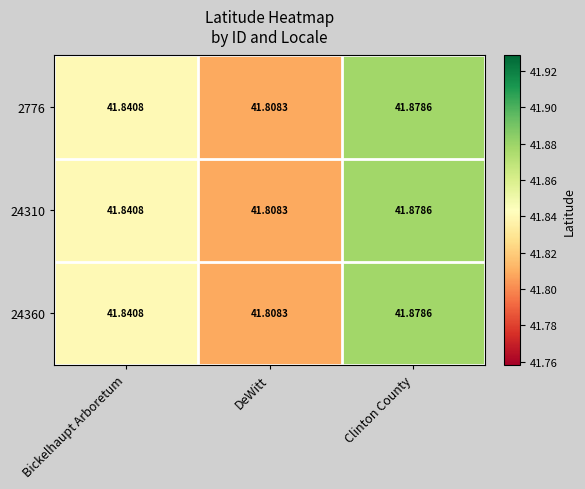

Where is 24310 nearest to the value 41?

DeWitt